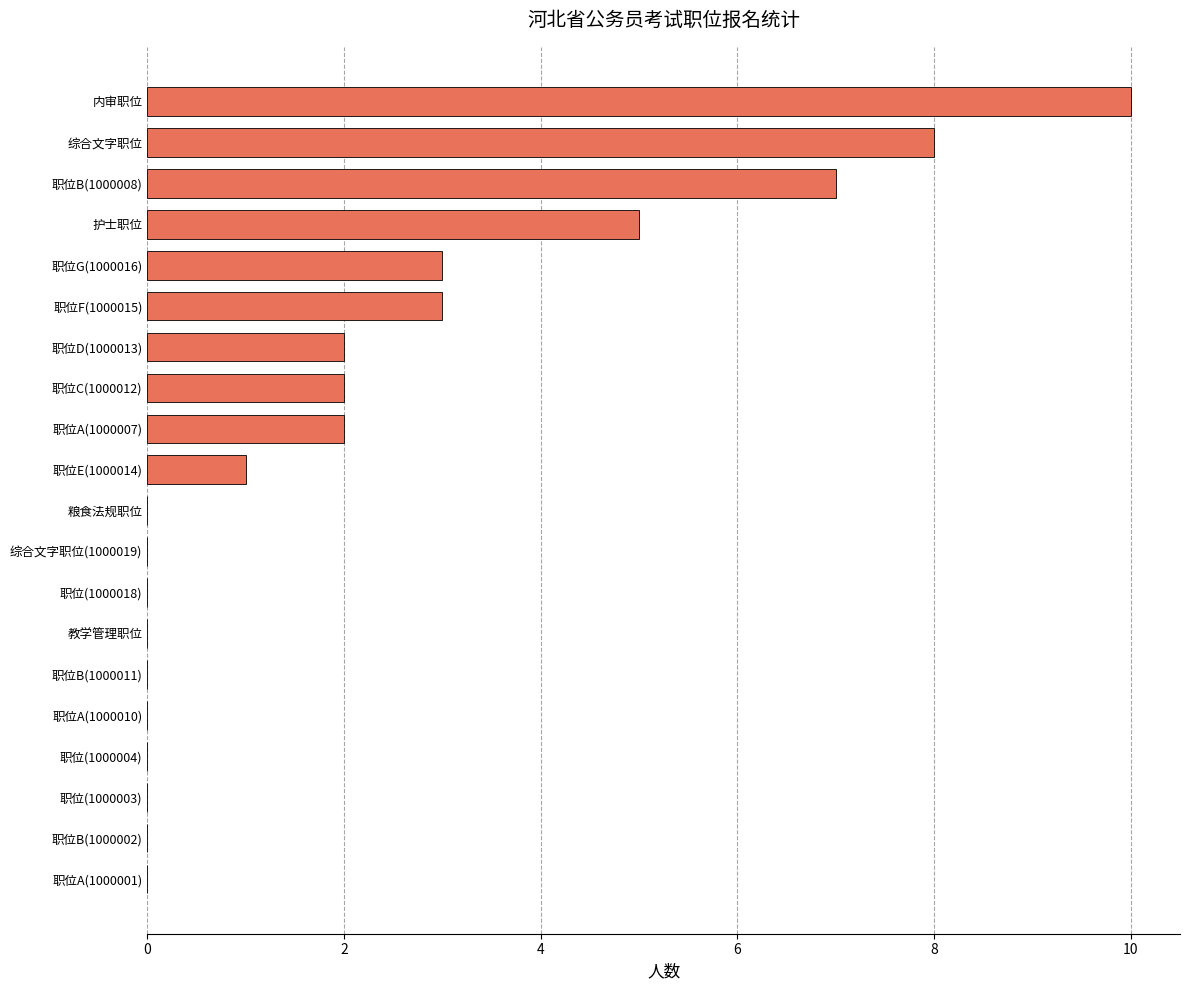

Reading bottom to top, extract all data points from this chart.

职位A(1000001)=0	职位B(1000002)=0	职位(1000003)=0	职位(1000004)=0	职位A(1000010)=0	职位B(1000011)=0	教学管理职位=0	职位(1000018)=0	综合文字职位(1000019)=0	粮食法规职位=0	职位E(1000014)=1	职位A(1000007)=2	职位C(1000012)=2	职位D(1000013)=2	职位F(1000015)=3	职位G(1000016)=3	护士职位=5	职位B(1000008)=7	综合文字职位=8	内审职位=10